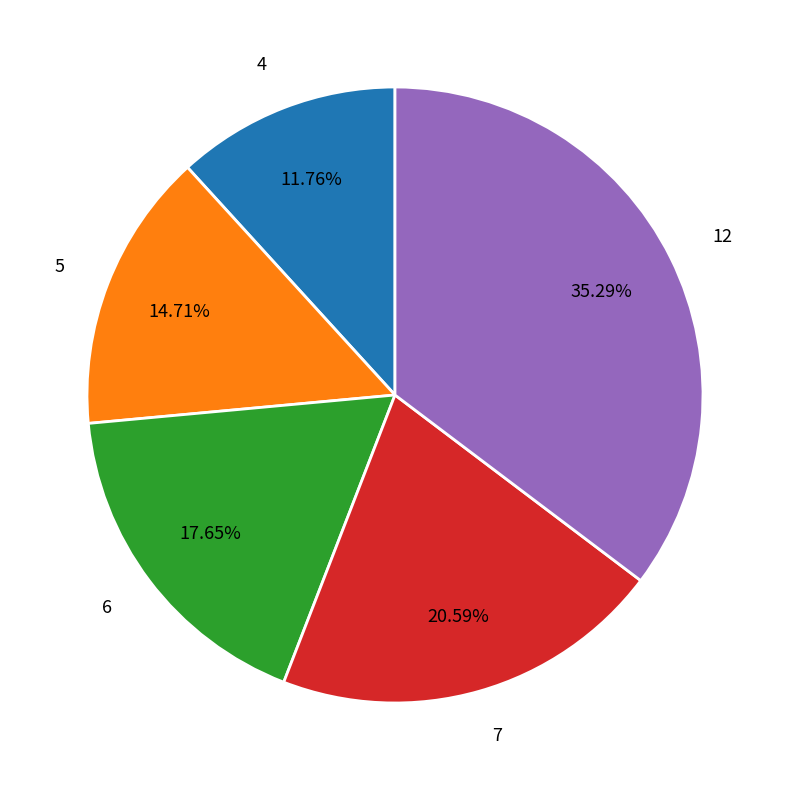

How many segments does this pie chart have?

5